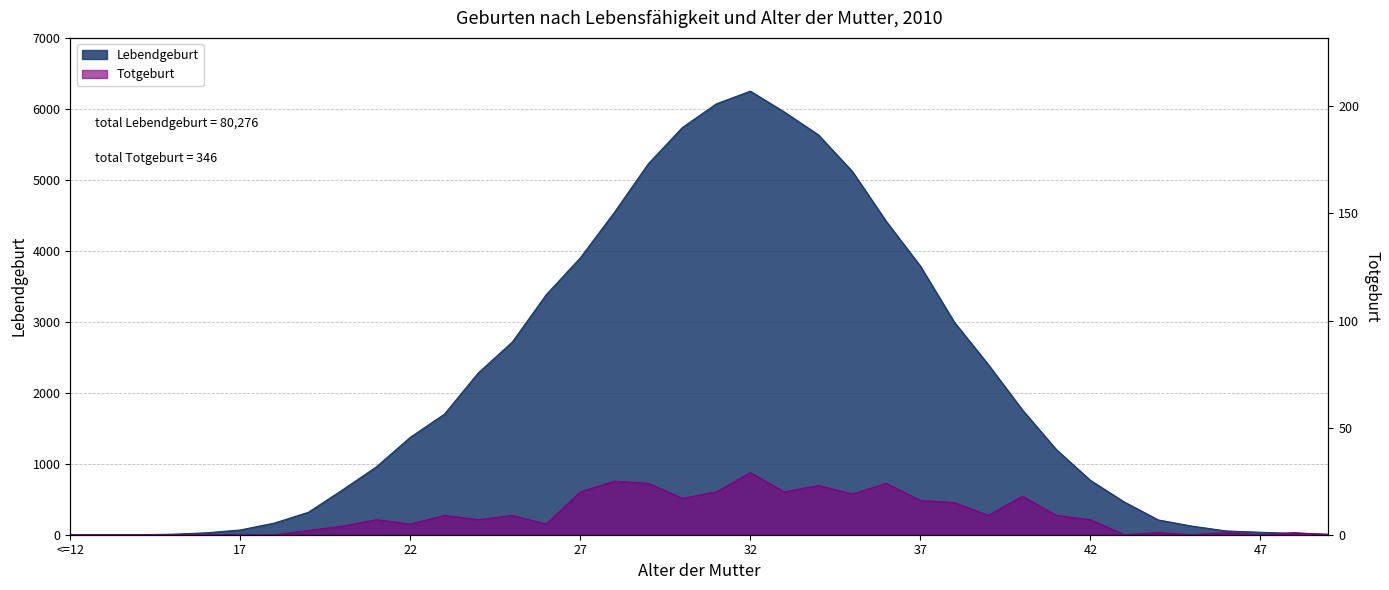

List the series in order of their peak value, lowest first.

Totgeburt, Lebendgeburt